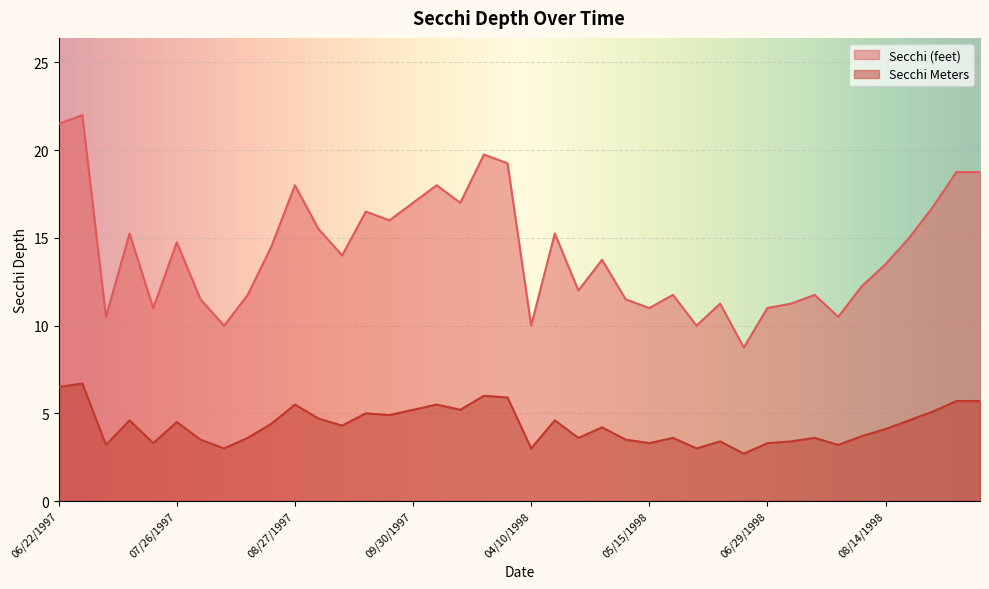

True or false: Secchi (feet) and Secchi Meters intersect in this chart.

False